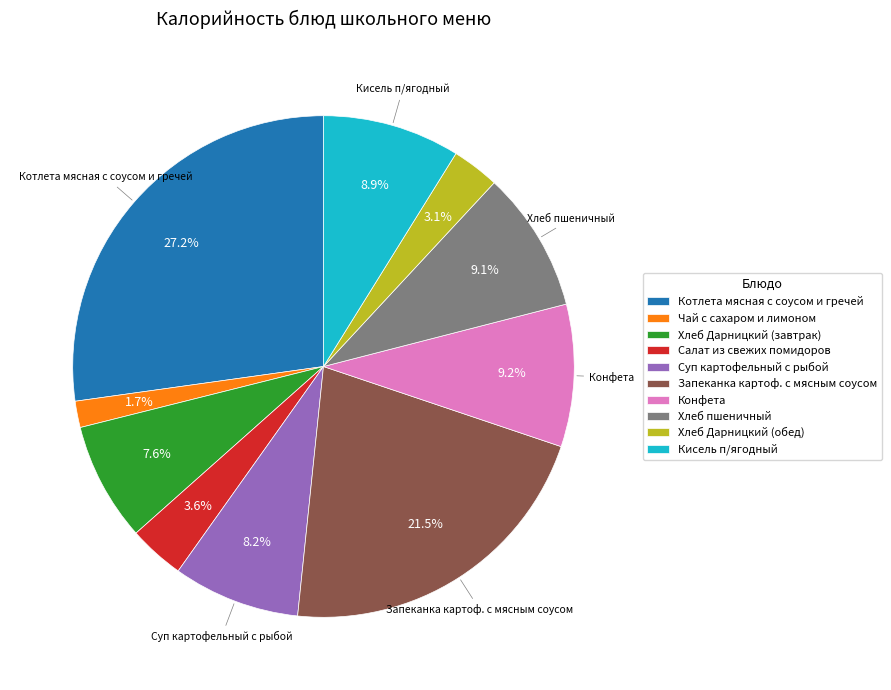

What is the ratio of the value at Хлеб Дарницкий (обед) to the value at Чай с сахаром и лимоном?

1.8